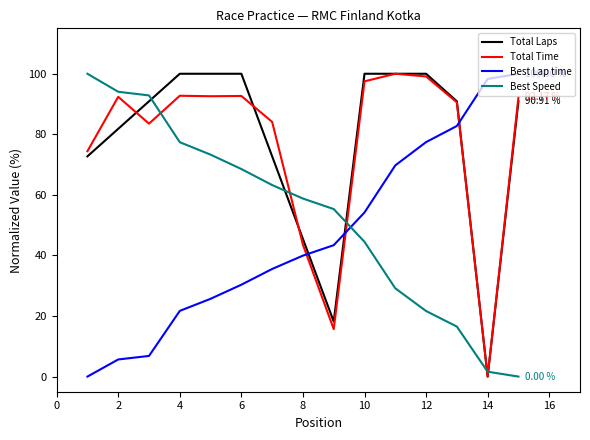

How many intersections are there between Best Lap time and Total Laps?

3